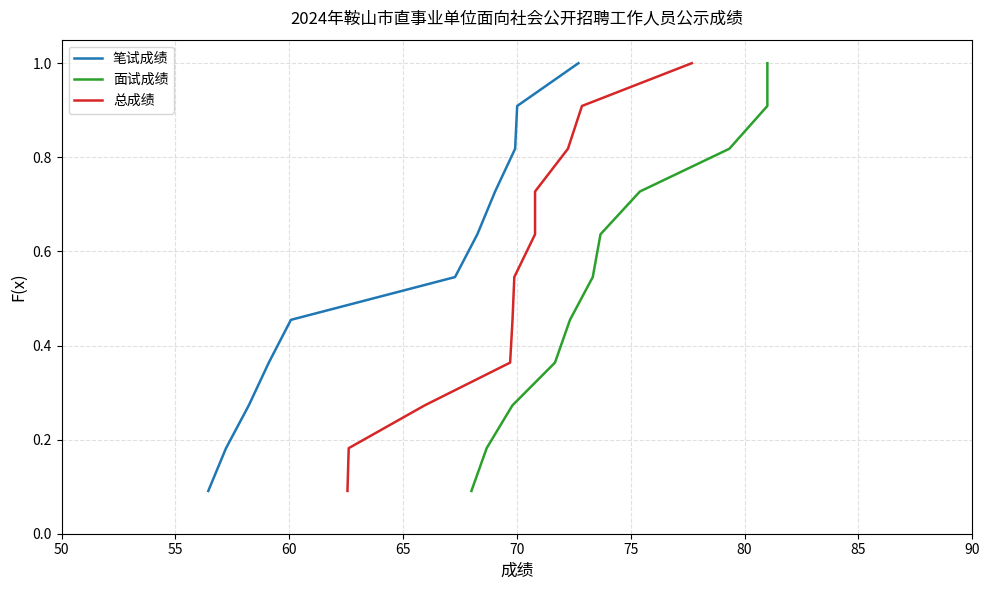

True or false: 笔试成绩 and 面试成绩 intersect in this chart.

False